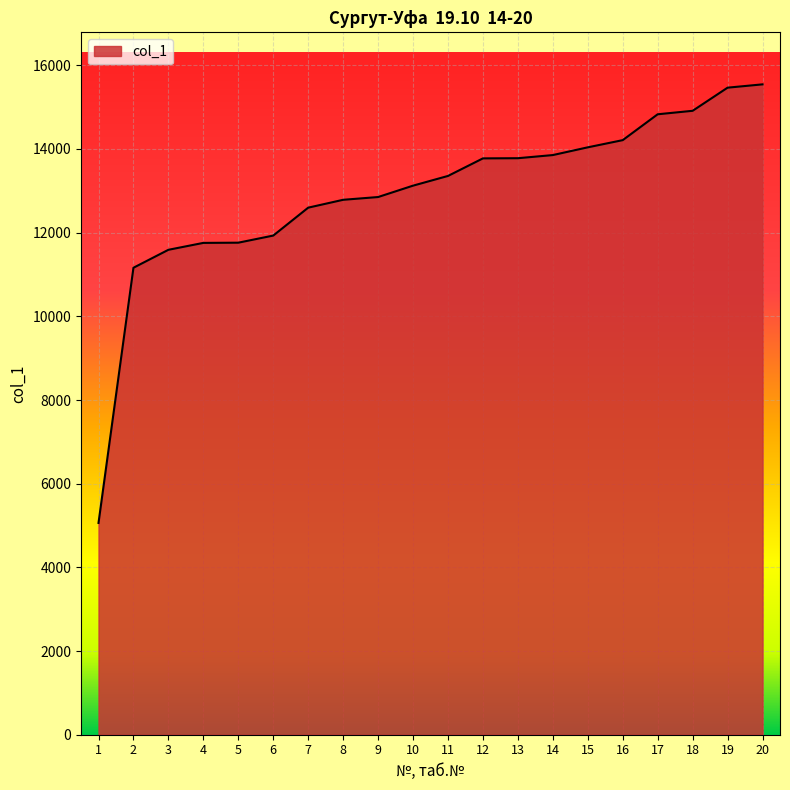

What is the difference between the values at 17 and 13?

1050